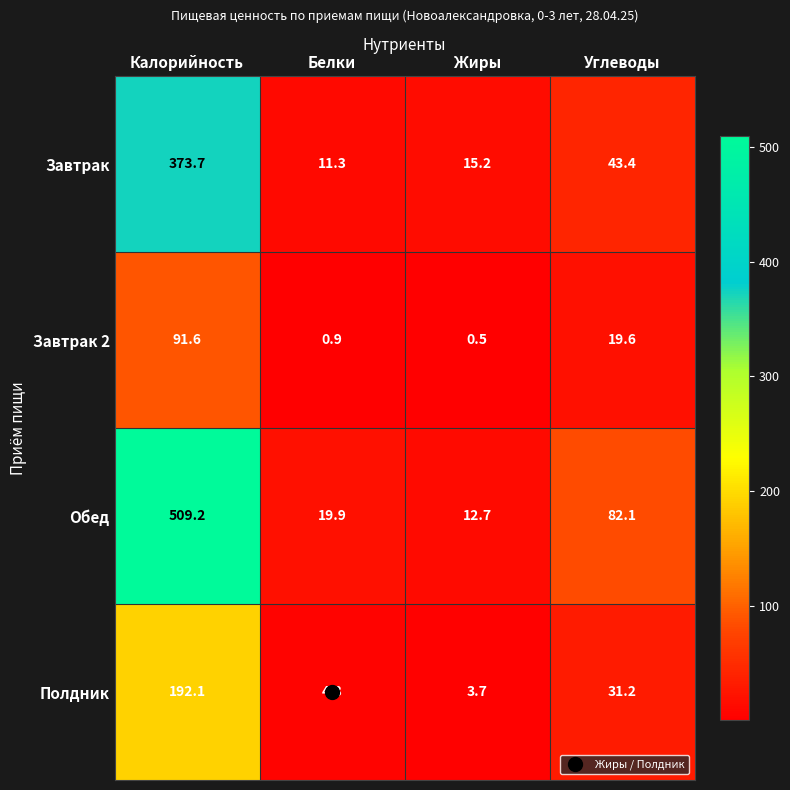

Where does the Завтрак series first go above 43?

Калорийность